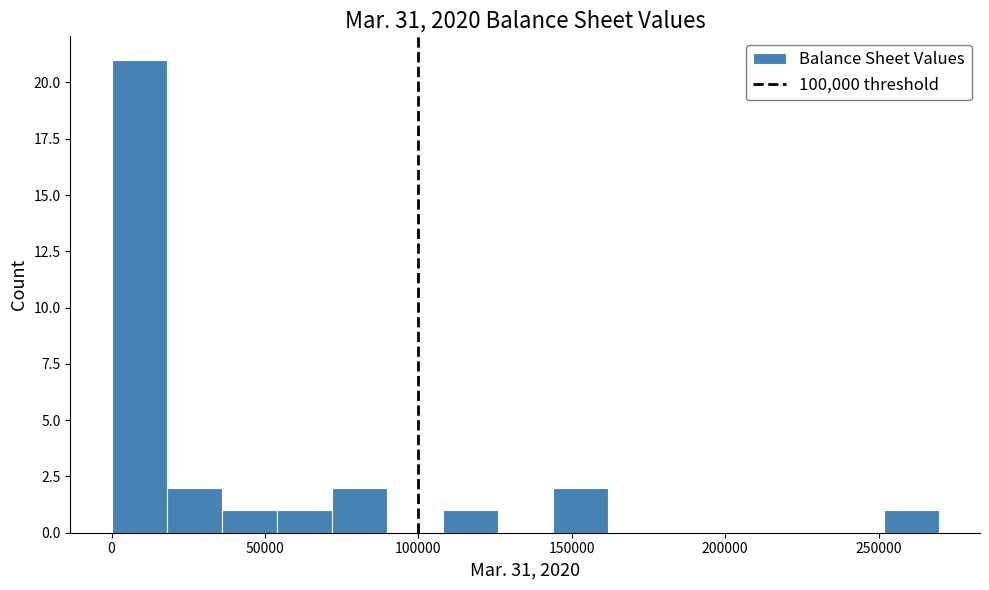

Read against the x-axis, roughly where is the centre of the tallest bar?

10000